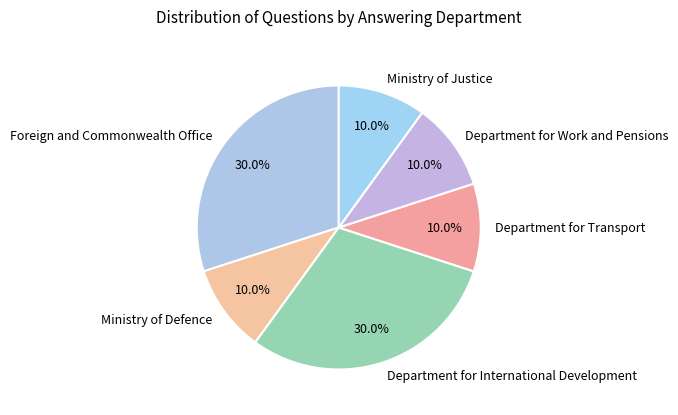

Approximately how many times larger is the value at Ministry of Justice compared to Department for Transport?

1.0